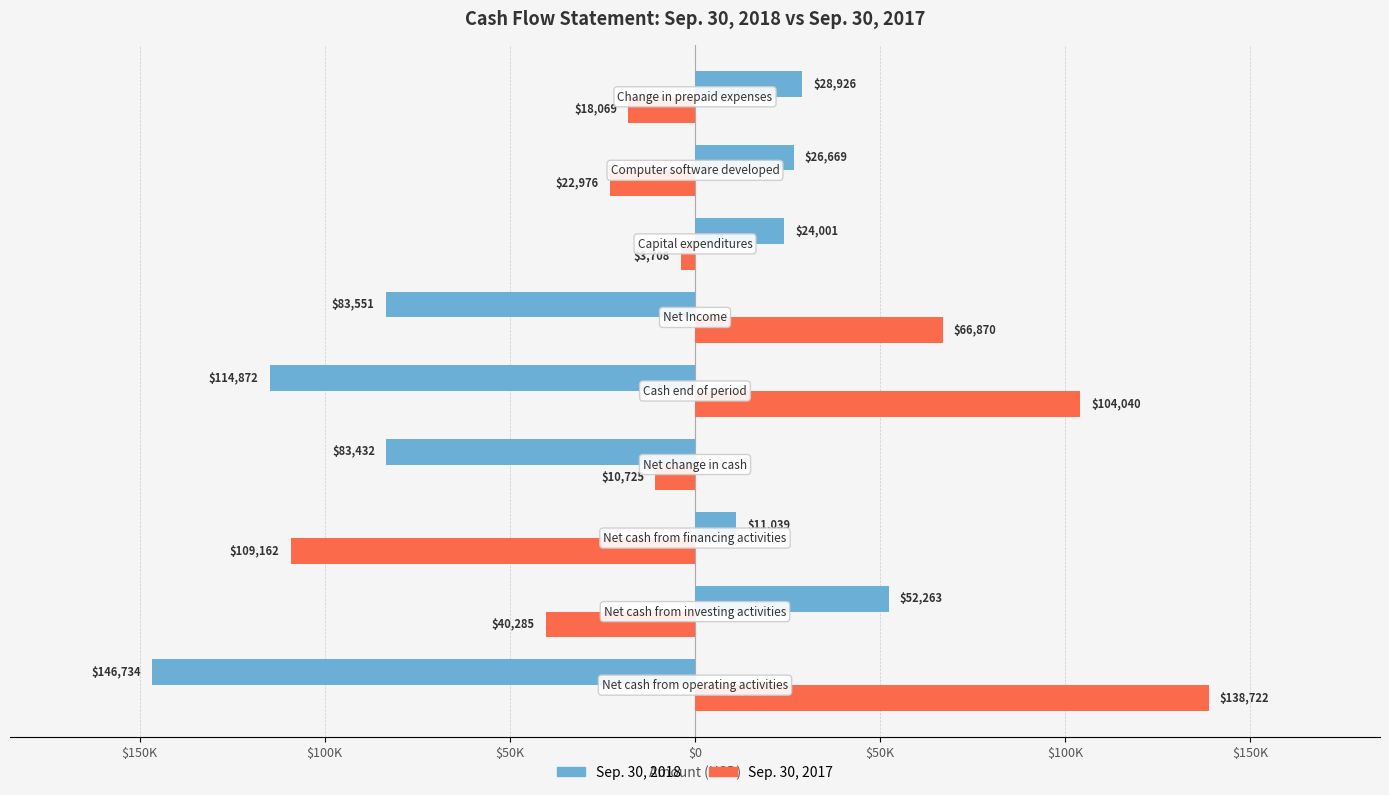

What is the difference between the highest and lowest values at $150K?

285456